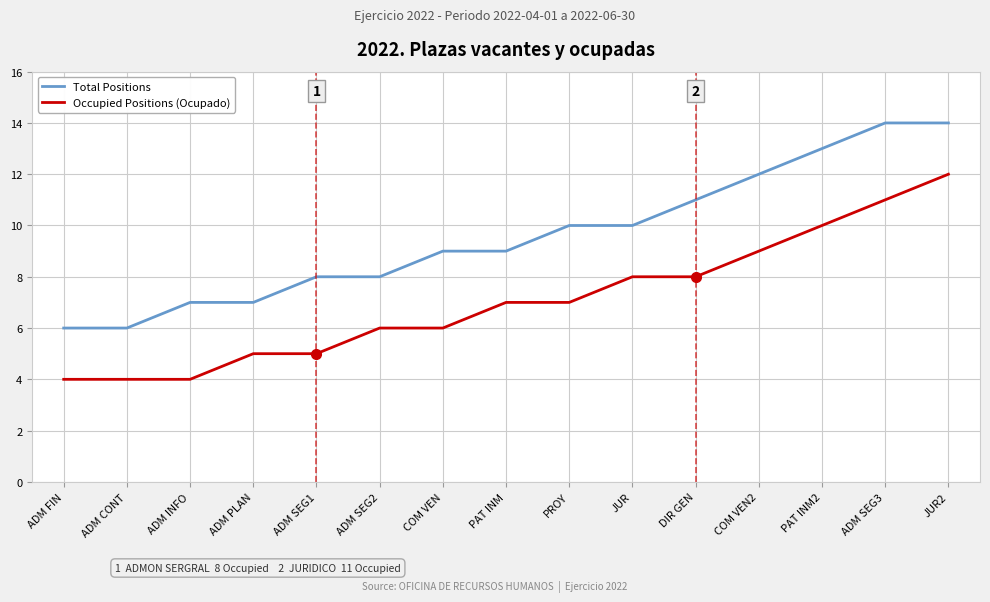

What is the difference between the Total Positions values at ADM INFO and ADM SEG1?

1